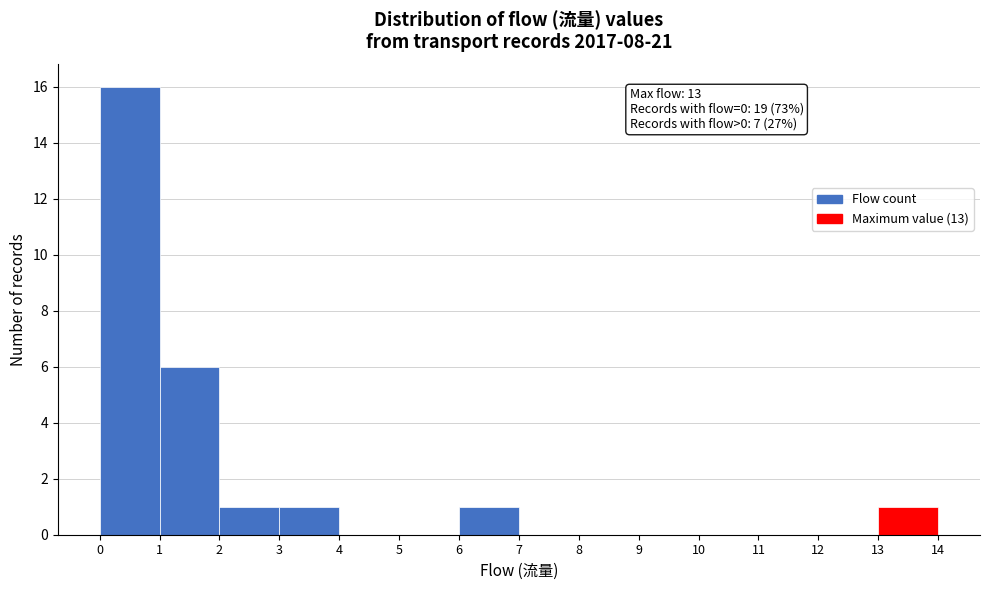

Over which range of the x-axis is the bar tallest?

0 to 1